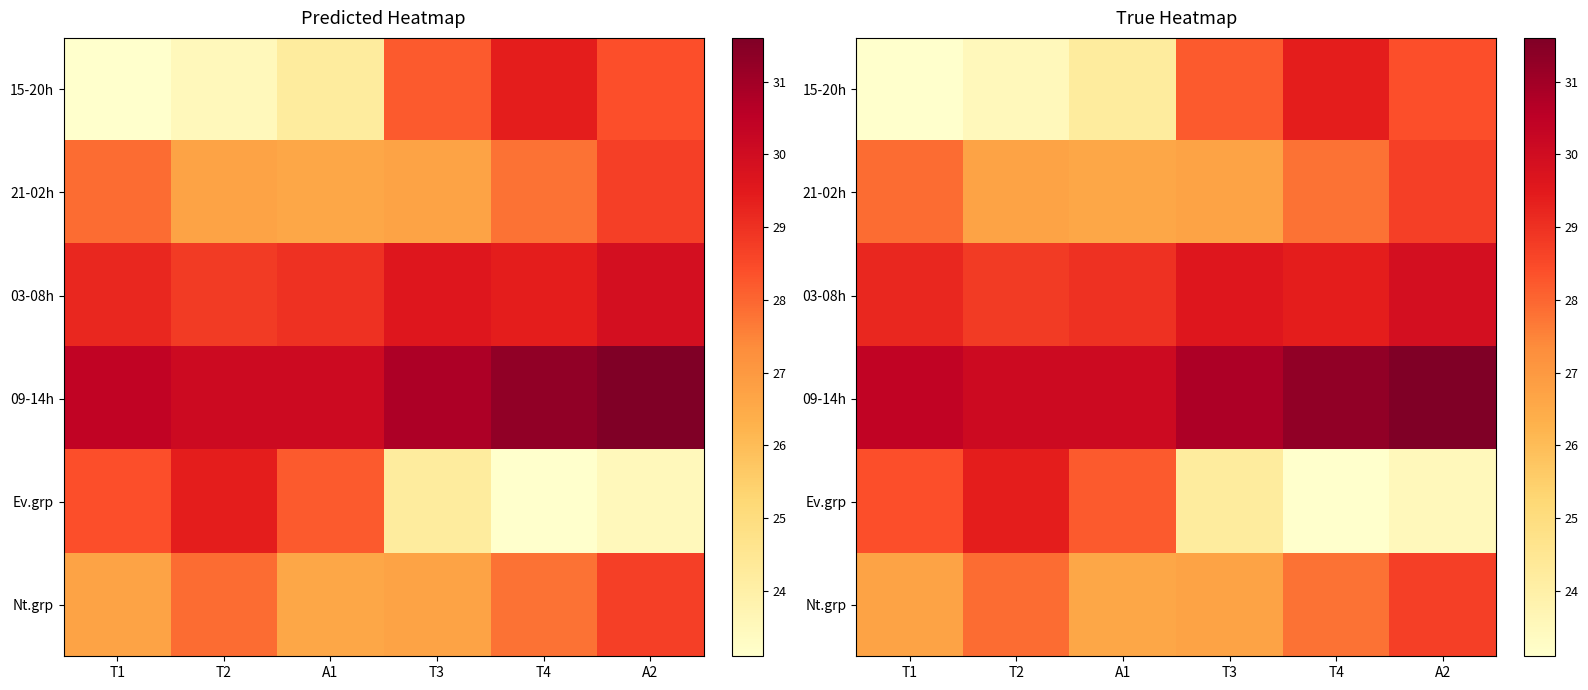

What is the total value across all series at A2?

170.8